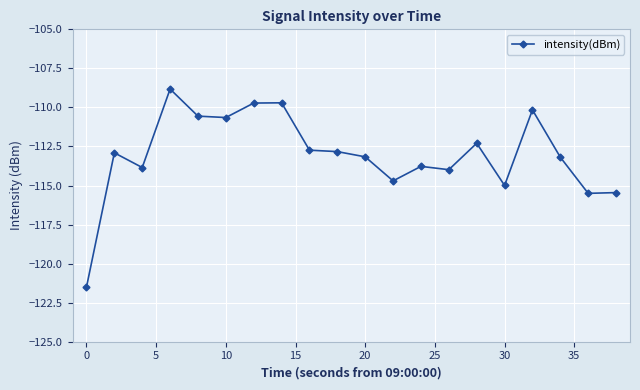

What is the value of the 9th point from the left?

-112.7